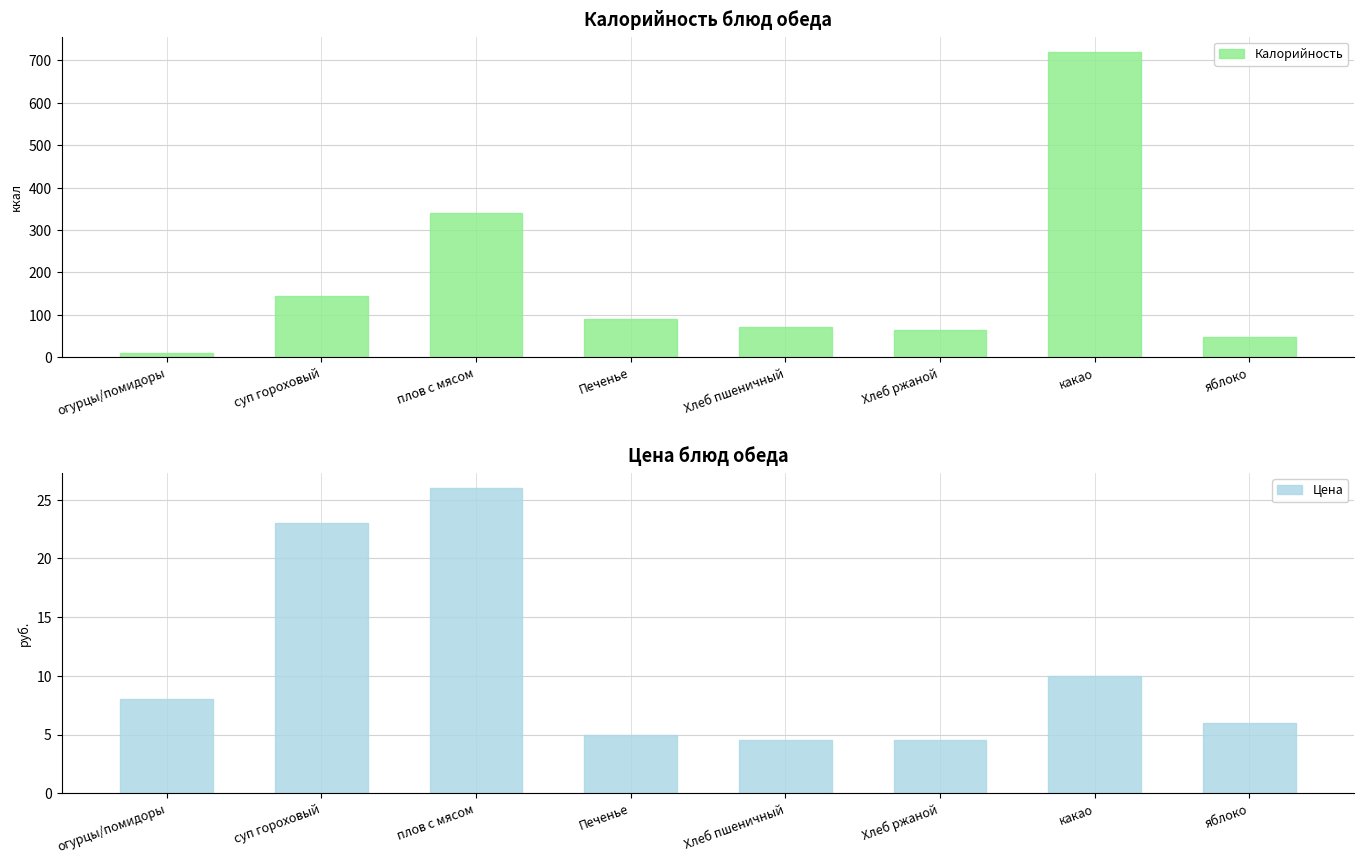

Which has a higher value, Печенье or плов с мясом?

плов с мясом